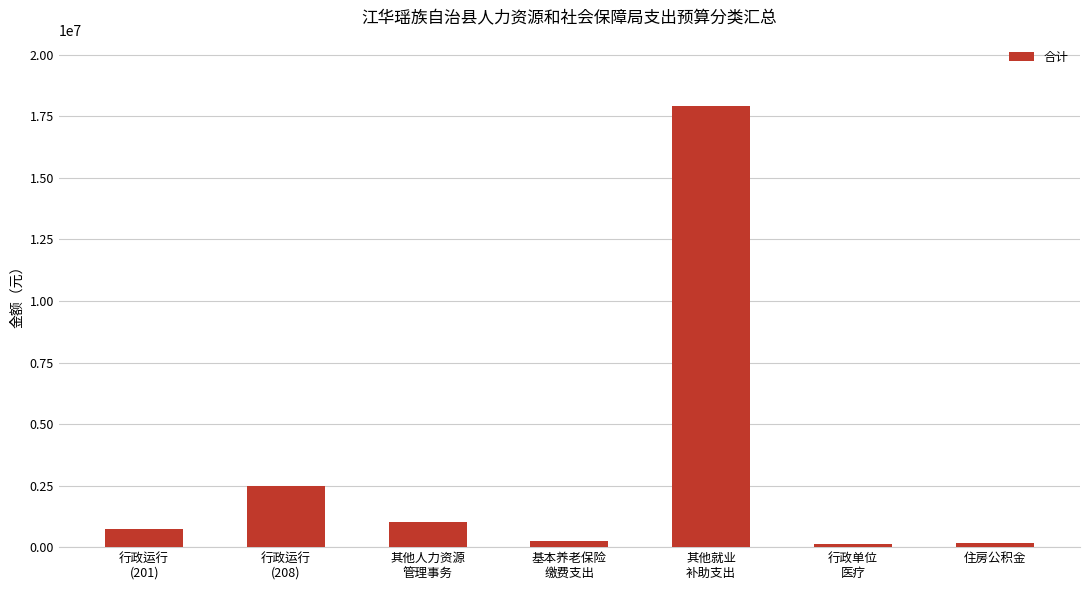

What is the smallest value displayed?

122951.0